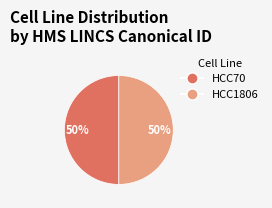

Do HCC1806 and HCC70 together represent more than half of the pie?

Yes